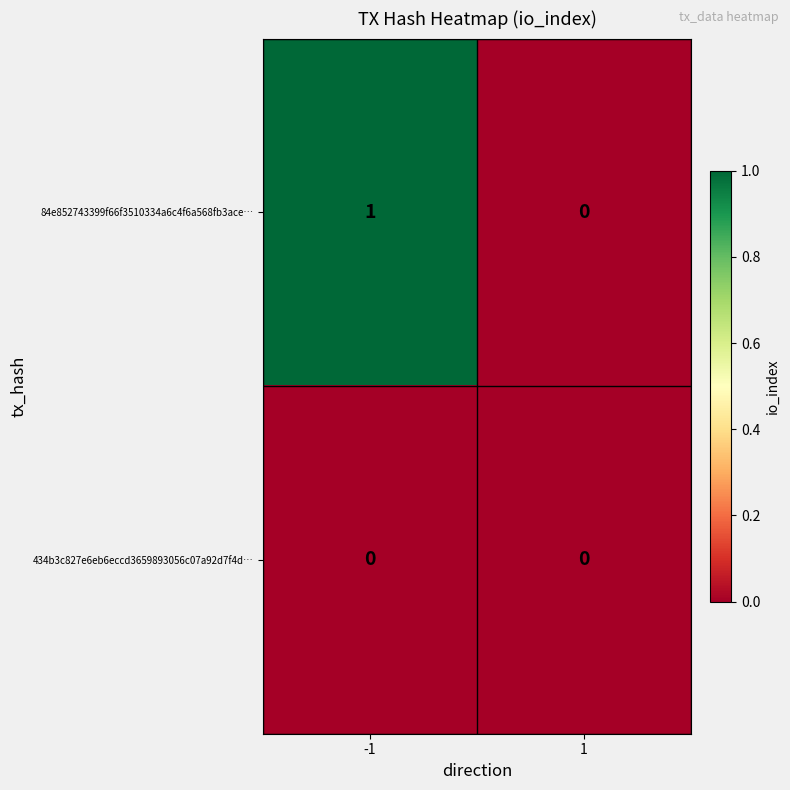

Which series has the widest spread of values?

84e852743399f66f3510334a6c4f6a568fb3ace…